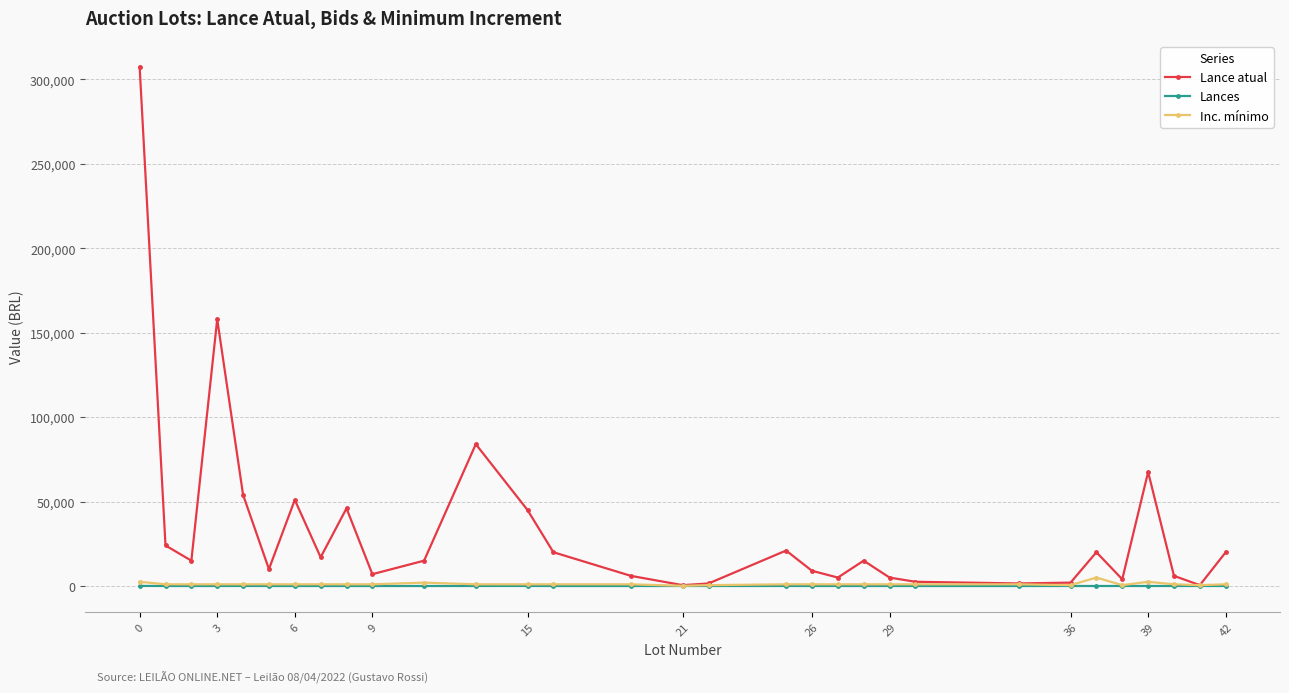

Which series has the widest spread of values?

Lance atual